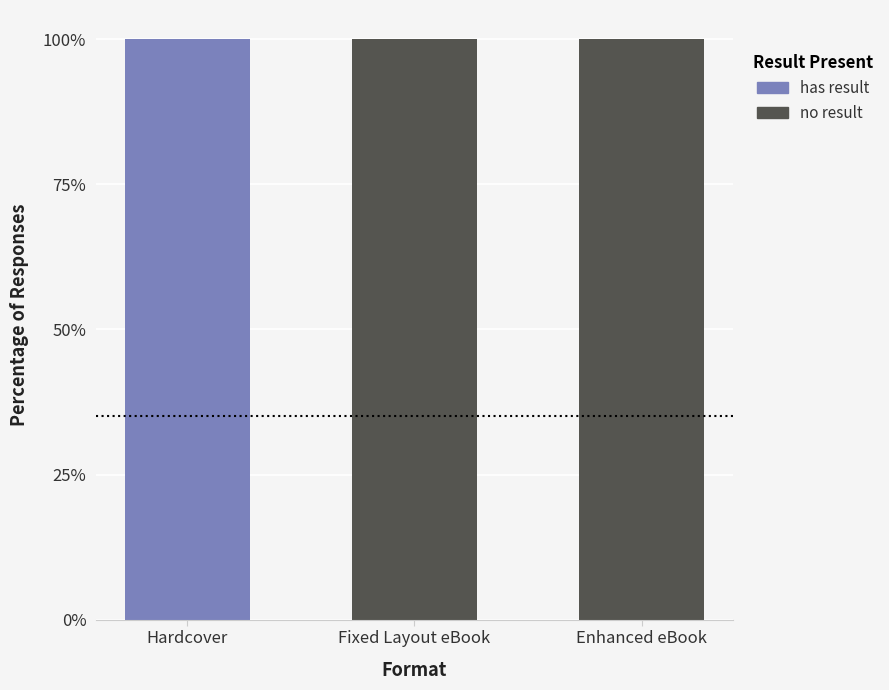

What is the total value across all series at Hardcover?

100